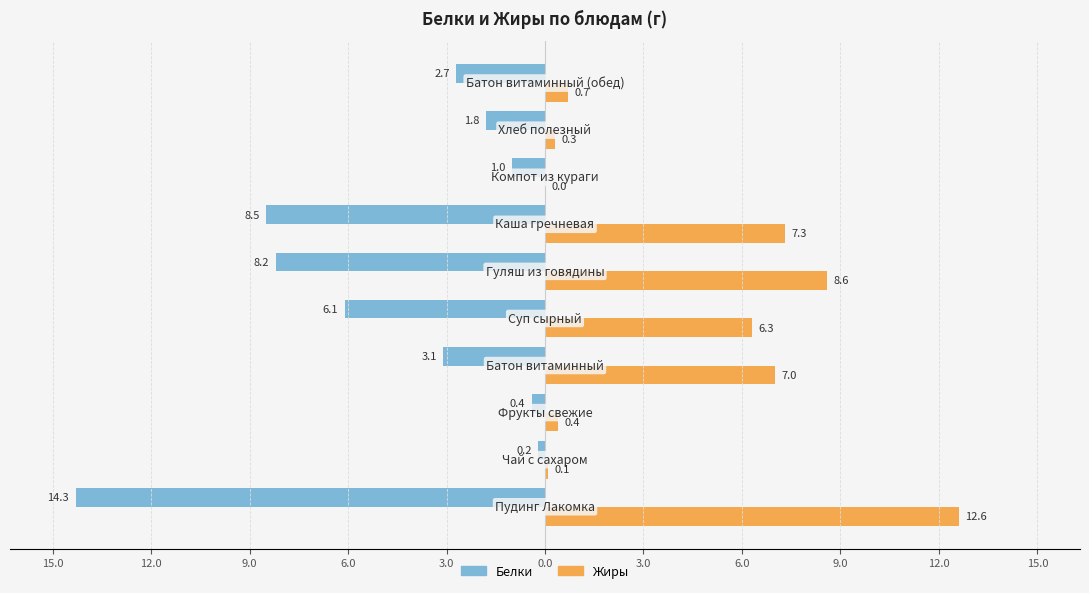

What are all the series names shown in the legend?

Белки, Жиры